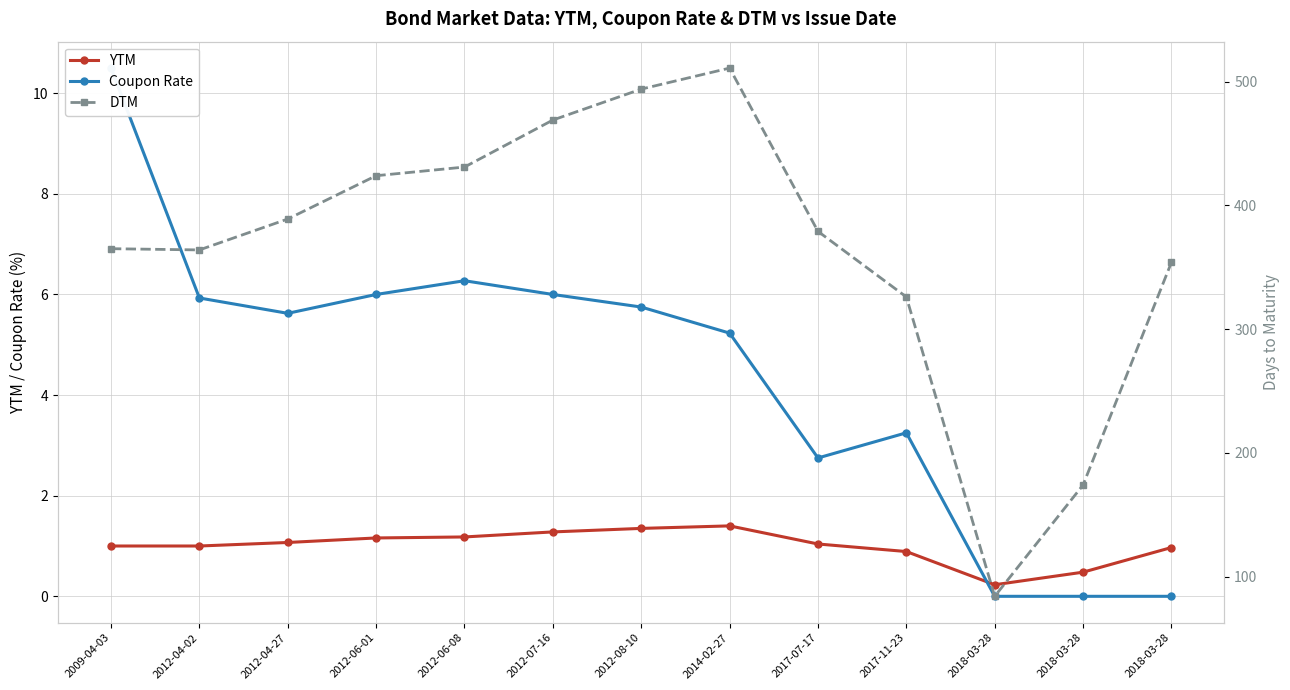

Reading right to left, extract all data points from this chart.

YTM: 2018-03-28=1.0	2018-03-28=0.5	2018-03-28=0.2	2017-11-23=0.9	2017-07-17=1.0	2014-02-27=1.4	2012-08-10=1.4	2012-07-16=1.3	2012-06-08=1.2	2012-06-01=1.2	2012-04-27=1.1	2012-04-02=1.0	2009-04-03=1.0
Coupon Rate: 2018-03-28=0.0	2018-03-28=0.0	2018-03-28=0.0	2017-11-23=3.2	2017-07-17=2.8	2014-02-27=5.2	2012-08-10=5.8	2012-07-16=6.0	2012-06-08=6.3	2012-06-01=6.0	2012-04-27=5.6	2012-04-02=5.9	2009-04-03=10.5
DTM: 2018-03-28=354.0	2018-03-28=174.0	2018-03-28=84.0	2017-11-23=326.0	2017-07-17=379.0	2014-02-27=511.0	2012-08-10=494.0	2012-07-16=469.0	2012-06-08=431.0	2012-06-01=424.0	2012-04-27=389.0	2012-04-02=364.0	2009-04-03=365.0